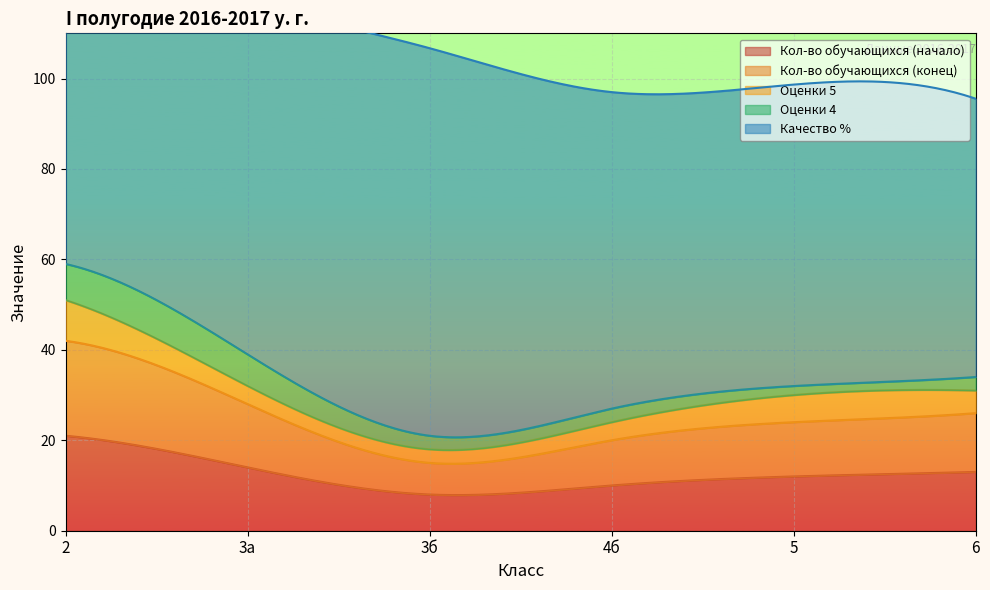

What is the value of the Оценки 5 point at the 6th from the left?

5.0